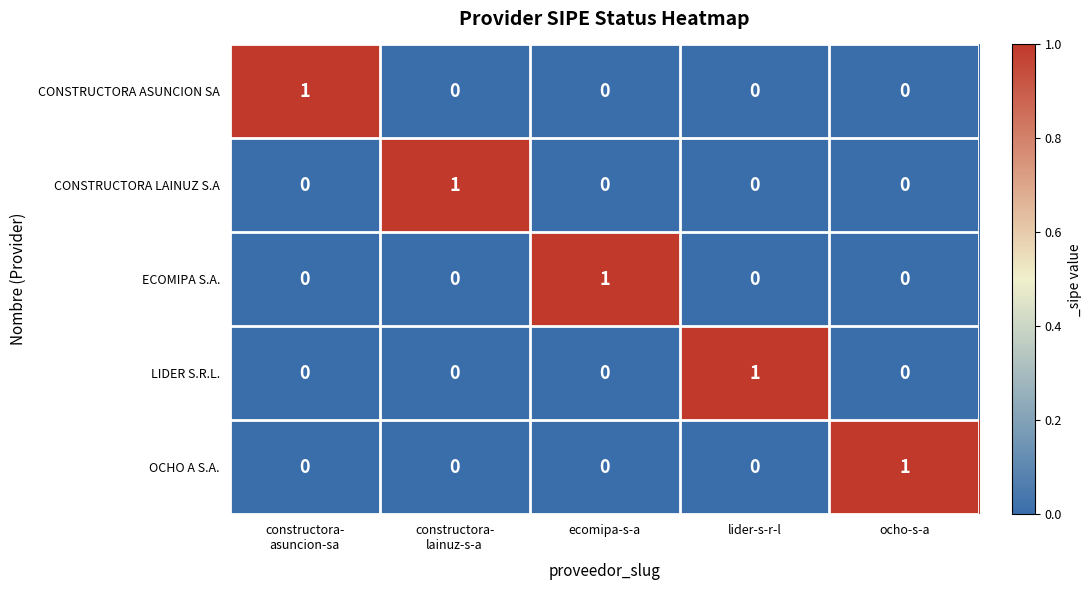

At how many categories does at least one series exceed 0?

5